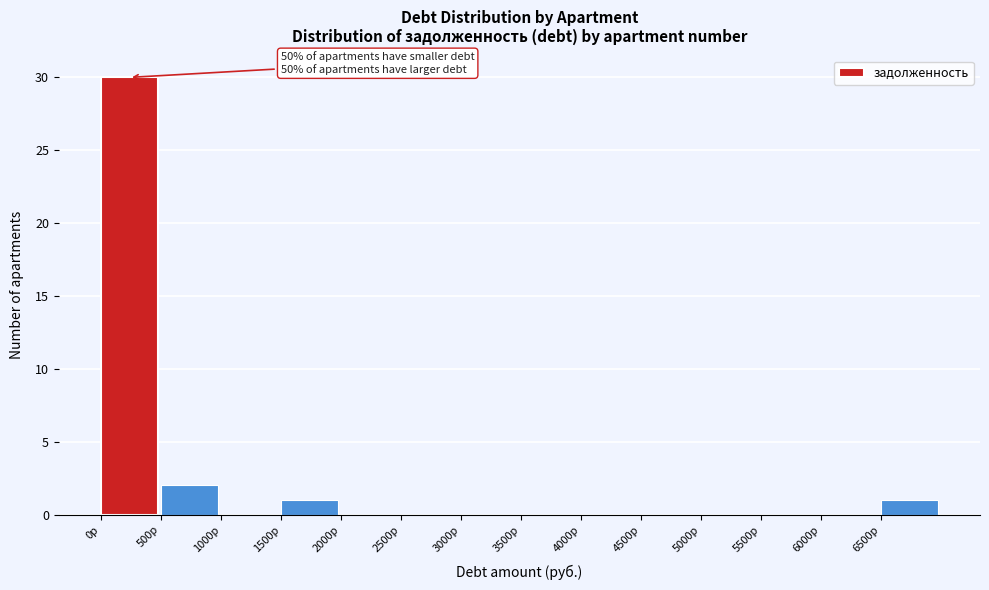

Which range on the x-axis has the tallest bar?

0 to 500